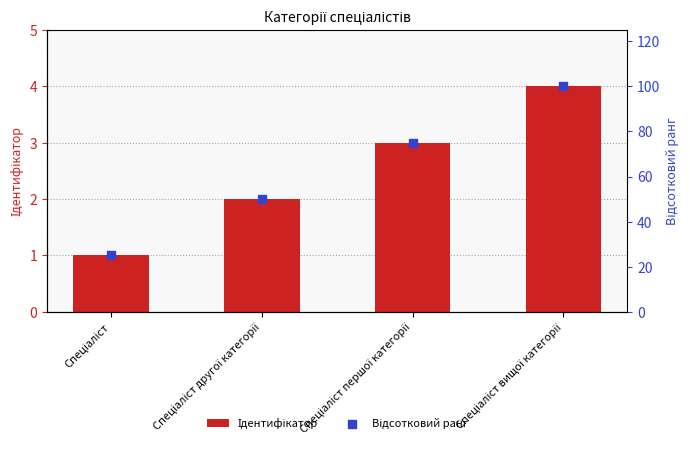

What is the total value across all series at Спеціаліст вищої категорії?

104